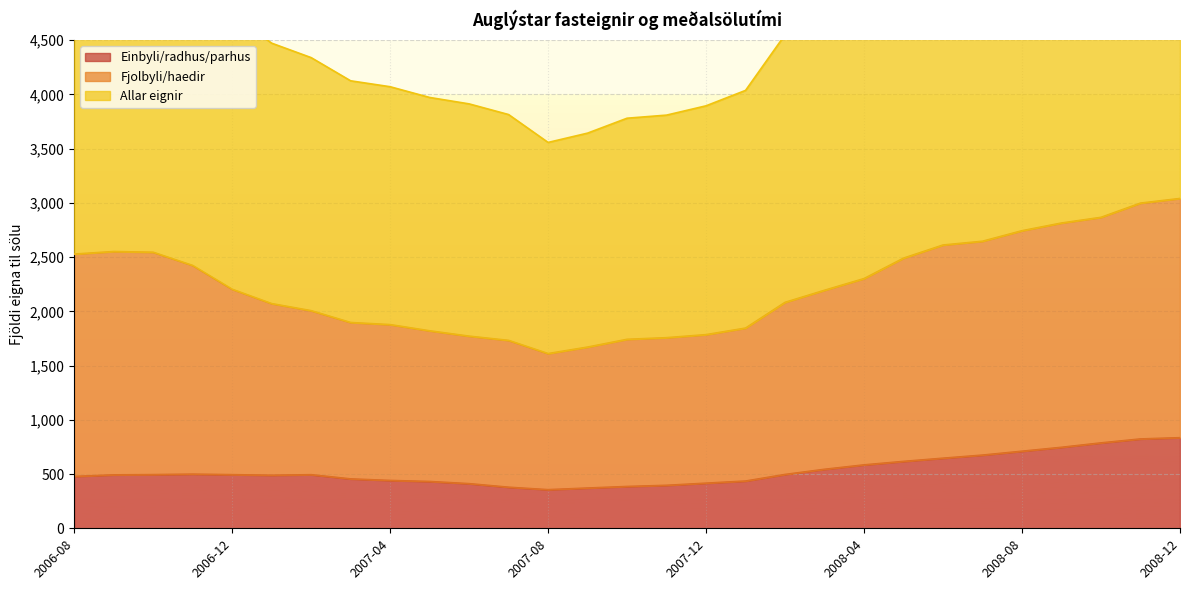

What is the spread (max minus min) of values at 2008-03?

4243.8